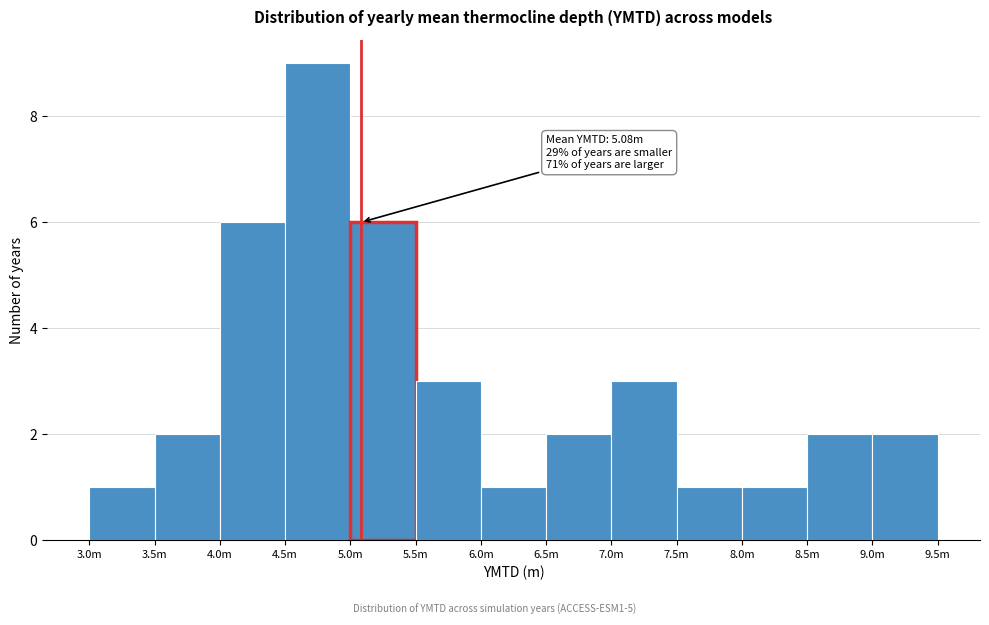

Reading right to left, list all the values displayed in this chart.

9.0m=2	8.5m=2	8.0m=1	7.5m=1	7.0m=3	6.5m=2	6.0m=1	5.5m=3	5.0m=6	4.5m=9	4.0m=6	3.5m=2	3.0m=1